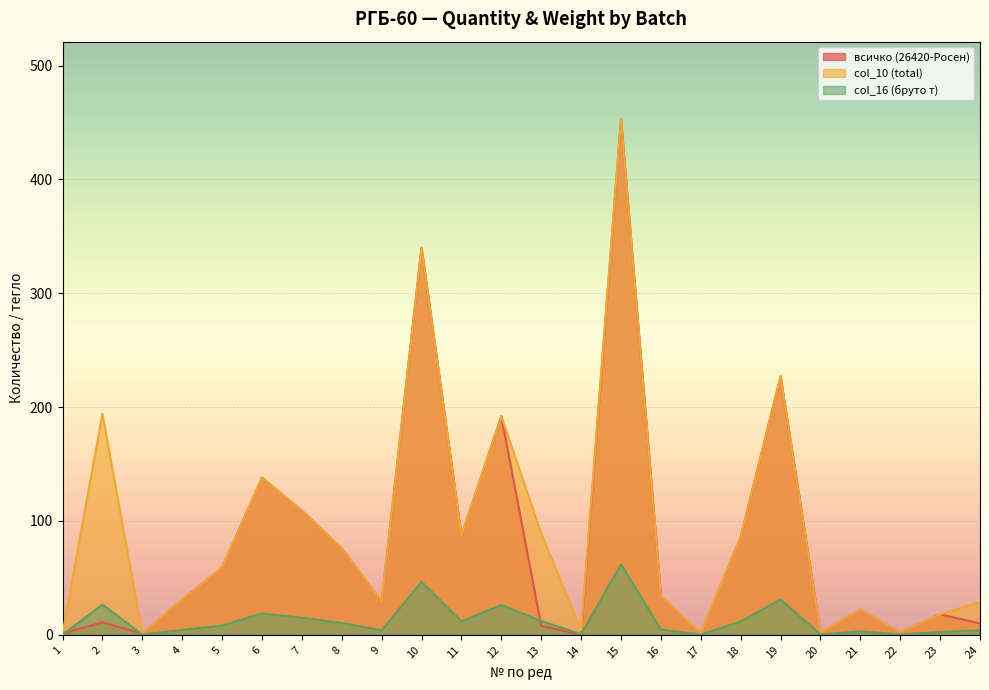

Is the value of col_16 (бруто т) at 21 greater than the value of col_10 (total) at 8?

No